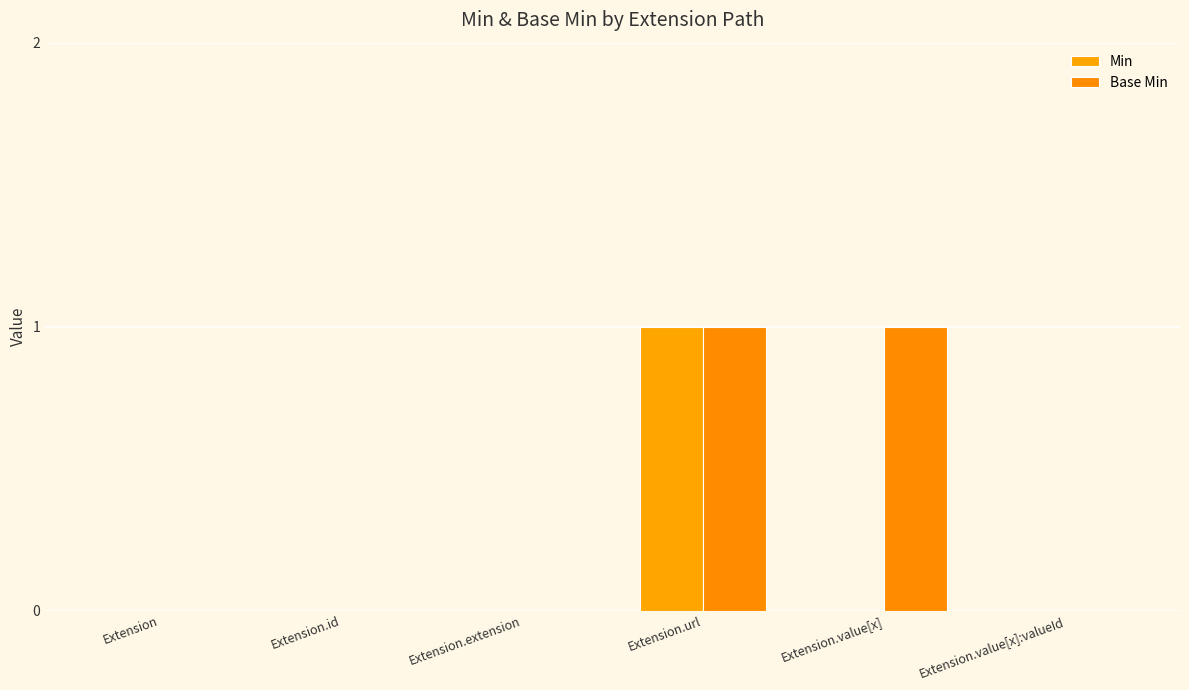

Is it true that Min equals 0 at Extension.value[x]?

False